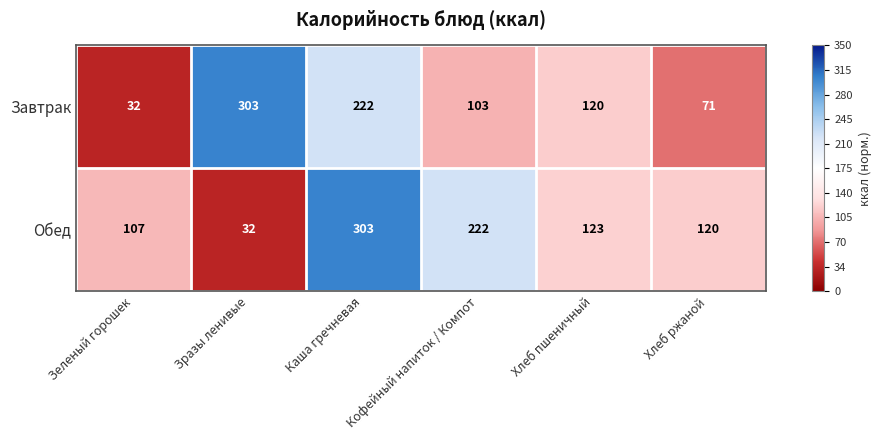

At which label does Обед reach its peak?

Каша гречневая